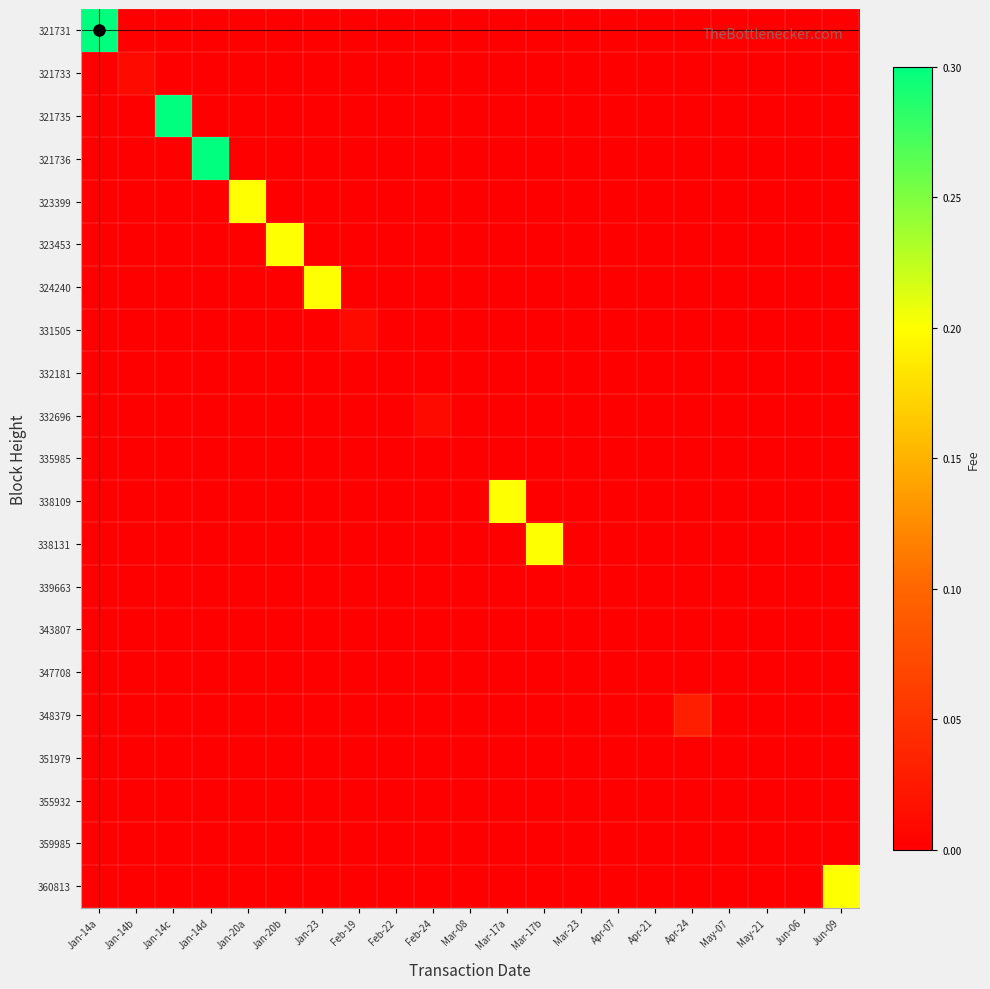

Reading right to left, extract all data points from this chart.

321731: Jun-09=0.0	Jun-06=0.0	May-21=0.0	May-07=0.0	Apr-24=0.0	Apr-21=0.0	Apr-07=0.0	Mar-23=0.0	Mar-17b=0.0	Mar-17a=0.0	Mar-08=0.0	Feb-24=0.0	Feb-22=0.0	Feb-19=0.0	Jan-23=0.0	Jan-20b=0.0	Jan-20a=0.0	Jan-14d=0.0	Jan-14c=0.0	Jan-14b=0.0	Jan-14a=0.3
321733: Jun-09=0.0	Jun-06=0.0	May-21=0.0	May-07=0.0	Apr-24=0.0	Apr-21=0.0	Apr-07=0.0	Mar-23=0.0	Mar-17b=0.0	Mar-17a=0.0	Mar-08=0.0	Feb-24=0.0	Feb-22=0.0	Feb-19=0.0	Jan-23=0.0	Jan-20b=0.0	Jan-20a=0.0	Jan-14d=0.0	Jan-14c=0.0	Jan-14b=0.0	Jan-14a=0.0
321735: Jun-09=0.0	Jun-06=0.0	May-21=0.0	May-07=0.0	Apr-24=0.0	Apr-21=0.0	Apr-07=0.0	Mar-23=0.0	Mar-17b=0.0	Mar-17a=0.0	Mar-08=0.0	Feb-24=0.0	Feb-22=0.0	Feb-19=0.0	Jan-23=0.0	Jan-20b=0.0	Jan-20a=0.0	Jan-14d=0.0	Jan-14c=0.3	Jan-14b=0.0	Jan-14a=0.0
321736: Jun-09=0.0	Jun-06=0.0	May-21=0.0	May-07=0.0	Apr-24=0.0	Apr-21=0.0	Apr-07=0.0	Mar-23=0.0	Mar-17b=0.0	Mar-17a=0.0	Mar-08=0.0	Feb-24=0.0	Feb-22=0.0	Feb-19=0.0	Jan-23=0.0	Jan-20b=0.0	Jan-20a=0.0	Jan-14d=0.3	Jan-14c=0.0	Jan-14b=0.0	Jan-14a=0.0
323399: Jun-09=0.0	Jun-06=0.0	May-21=0.0	May-07=0.0	Apr-24=0.0	Apr-21=0.0	Apr-07=0.0	Mar-23=0.0	Mar-17b=0.0	Mar-17a=0.0	Mar-08=0.0	Feb-24=0.0	Feb-22=0.0	Feb-19=0.0	Jan-23=0.0	Jan-20b=0.0	Jan-20a=0.2	Jan-14d=0.0	Jan-14c=0.0	Jan-14b=0.0	Jan-14a=0.0
323453: Jun-09=0.0	Jun-06=0.0	May-21=0.0	May-07=0.0	Apr-24=0.0	Apr-21=0.0	Apr-07=0.0	Mar-23=0.0	Mar-17b=0.0	Mar-17a=0.0	Mar-08=0.0	Feb-24=0.0	Feb-22=0.0	Feb-19=0.0	Jan-23=0.0	Jan-20b=0.2	Jan-20a=0.0	Jan-14d=0.0	Jan-14c=0.0	Jan-14b=0.0	Jan-14a=0.0
324240: Jun-09=0.0	Jun-06=0.0	May-21=0.0	May-07=0.0	Apr-24=0.0	Apr-21=0.0	Apr-07=0.0	Mar-23=0.0	Mar-17b=0.0	Mar-17a=0.0	Mar-08=0.0	Feb-24=0.0	Feb-22=0.0	Feb-19=0.0	Jan-23=0.2	Jan-20b=0.0	Jan-20a=0.0	Jan-14d=0.0	Jan-14c=0.0	Jan-14b=0.0	Jan-14a=0.0
331505: Jun-09=0.0	Jun-06=0.0	May-21=0.0	May-07=0.0	Apr-24=0.0	Apr-21=0.0	Apr-07=0.0	Mar-23=0.0	Mar-17b=0.0	Mar-17a=0.0	Mar-08=0.0	Feb-24=0.0	Feb-22=0.0	Feb-19=0.0	Jan-23=0.0	Jan-20b=0.0	Jan-20a=0.0	Jan-14d=0.0	Jan-14c=0.0	Jan-14b=0.0	Jan-14a=0.0
332181: Jun-09=0.0	Jun-06=0.0	May-21=0.0	May-07=0.0	Apr-24=0.0	Apr-21=0.0	Apr-07=0.0	Mar-23=0.0	Mar-17b=0.0	Mar-17a=0.0	Mar-08=0.0	Feb-24=0.0	Feb-22=0.0	Feb-19=0.0	Jan-23=0.0	Jan-20b=0.0	Jan-20a=0.0	Jan-14d=0.0	Jan-14c=0.0	Jan-14b=0.0	Jan-14a=0.0
332696: Jun-09=0.0	Jun-06=0.0	May-21=0.0	May-07=0.0	Apr-24=0.0	Apr-21=0.0	Apr-07=0.0	Mar-23=0.0	Mar-17b=0.0	Mar-17a=0.0	Mar-08=0.0	Feb-24=0.0	Feb-22=0.0	Feb-19=0.0	Jan-23=0.0	Jan-20b=0.0	Jan-20a=0.0	Jan-14d=0.0	Jan-14c=0.0	Jan-14b=0.0	Jan-14a=0.0
335985: Jun-09=0.0	Jun-06=0.0	May-21=0.0	May-07=0.0	Apr-24=0.0	Apr-21=0.0	Apr-07=0.0	Mar-23=0.0	Mar-17b=0.0	Mar-17a=0.0	Mar-08=0.0	Feb-24=0.0	Feb-22=0.0	Feb-19=0.0	Jan-23=0.0	Jan-20b=0.0	Jan-20a=0.0	Jan-14d=0.0	Jan-14c=0.0	Jan-14b=0.0	Jan-14a=0.0
338109: Jun-09=0.0	Jun-06=0.0	May-21=0.0	May-07=0.0	Apr-24=0.0	Apr-21=0.0	Apr-07=0.0	Mar-23=0.0	Mar-17b=0.0	Mar-17a=0.2	Mar-08=0.0	Feb-24=0.0	Feb-22=0.0	Feb-19=0.0	Jan-23=0.0	Jan-20b=0.0	Jan-20a=0.0	Jan-14d=0.0	Jan-14c=0.0	Jan-14b=0.0	Jan-14a=0.0
338131: Jun-09=0.0	Jun-06=0.0	May-21=0.0	May-07=0.0	Apr-24=0.0	Apr-21=0.0	Apr-07=0.0	Mar-23=0.0	Mar-17b=0.2	Mar-17a=0.0	Mar-08=0.0	Feb-24=0.0	Feb-22=0.0	Feb-19=0.0	Jan-23=0.0	Jan-20b=0.0	Jan-20a=0.0	Jan-14d=0.0	Jan-14c=0.0	Jan-14b=0.0	Jan-14a=0.0
339663: Jun-09=0.0	Jun-06=0.0	May-21=0.0	May-07=0.0	Apr-24=0.0	Apr-21=0.0	Apr-07=0.0	Mar-23=0.0	Mar-17b=0.0	Mar-17a=0.0	Mar-08=0.0	Feb-24=0.0	Feb-22=0.0	Feb-19=0.0	Jan-23=0.0	Jan-20b=0.0	Jan-20a=0.0	Jan-14d=0.0	Jan-14c=0.0	Jan-14b=0.0	Jan-14a=0.0
343807: Jun-09=0.0	Jun-06=0.0	May-21=0.0	May-07=0.0	Apr-24=0.0	Apr-21=0.0	Apr-07=0.0	Mar-23=0.0	Mar-17b=0.0	Mar-17a=0.0	Mar-08=0.0	Feb-24=0.0	Feb-22=0.0	Feb-19=0.0	Jan-23=0.0	Jan-20b=0.0	Jan-20a=0.0	Jan-14d=0.0	Jan-14c=0.0	Jan-14b=0.0	Jan-14a=0.0
347708: Jun-09=0.0	Jun-06=0.0	May-21=0.0	May-07=0.0	Apr-24=0.0	Apr-21=0.0	Apr-07=0.0	Mar-23=0.0	Mar-17b=0.0	Mar-17a=0.0	Mar-08=0.0	Feb-24=0.0	Feb-22=0.0	Feb-19=0.0	Jan-23=0.0	Jan-20b=0.0	Jan-20a=0.0	Jan-14d=0.0	Jan-14c=0.0	Jan-14b=0.0	Jan-14a=0.0
348379: Jun-09=0.0	Jun-06=0.0	May-21=0.0	May-07=0.0	Apr-24=0.0	Apr-21=0.0	Apr-07=0.0	Mar-23=0.0	Mar-17b=0.0	Mar-17a=0.0	Mar-08=0.0	Feb-24=0.0	Feb-22=0.0	Feb-19=0.0	Jan-23=0.0	Jan-20b=0.0	Jan-20a=0.0	Jan-14d=0.0	Jan-14c=0.0	Jan-14b=0.0	Jan-14a=0.0
351979: Jun-09=0.0	Jun-06=0.0	May-21=0.0	May-07=0.0	Apr-24=0.0	Apr-21=0.0	Apr-07=0.0	Mar-23=0.0	Mar-17b=0.0	Mar-17a=0.0	Mar-08=0.0	Feb-24=0.0	Feb-22=0.0	Feb-19=0.0	Jan-23=0.0	Jan-20b=0.0	Jan-20a=0.0	Jan-14d=0.0	Jan-14c=0.0	Jan-14b=0.0	Jan-14a=0.0
355932: Jun-09=0.0	Jun-06=0.0	May-21=0.0	May-07=0.0	Apr-24=0.0	Apr-21=0.0	Apr-07=0.0	Mar-23=0.0	Mar-17b=0.0	Mar-17a=0.0	Mar-08=0.0	Feb-24=0.0	Feb-22=0.0	Feb-19=0.0	Jan-23=0.0	Jan-20b=0.0	Jan-20a=0.0	Jan-14d=0.0	Jan-14c=0.0	Jan-14b=0.0	Jan-14a=0.0
359985: Jun-09=0.0	Jun-06=0.0	May-21=0.0	May-07=0.0	Apr-24=0.0	Apr-21=0.0	Apr-07=0.0	Mar-23=0.0	Mar-17b=0.0	Mar-17a=0.0	Mar-08=0.0	Feb-24=0.0	Feb-22=0.0	Feb-19=0.0	Jan-23=0.0	Jan-20b=0.0	Jan-20a=0.0	Jan-14d=0.0	Jan-14c=0.0	Jan-14b=0.0	Jan-14a=0.0
360813: Jun-09=0.2	Jun-06=0.0	May-21=0.0	May-07=0.0	Apr-24=0.0	Apr-21=0.0	Apr-07=0.0	Mar-23=0.0	Mar-17b=0.0	Mar-17a=0.0	Mar-08=0.0	Feb-24=0.0	Feb-22=0.0	Feb-19=0.0	Jan-23=0.0	Jan-20b=0.0	Jan-20a=0.0	Jan-14d=0.0	Jan-14c=0.0	Jan-14b=0.0	Jan-14a=0.0